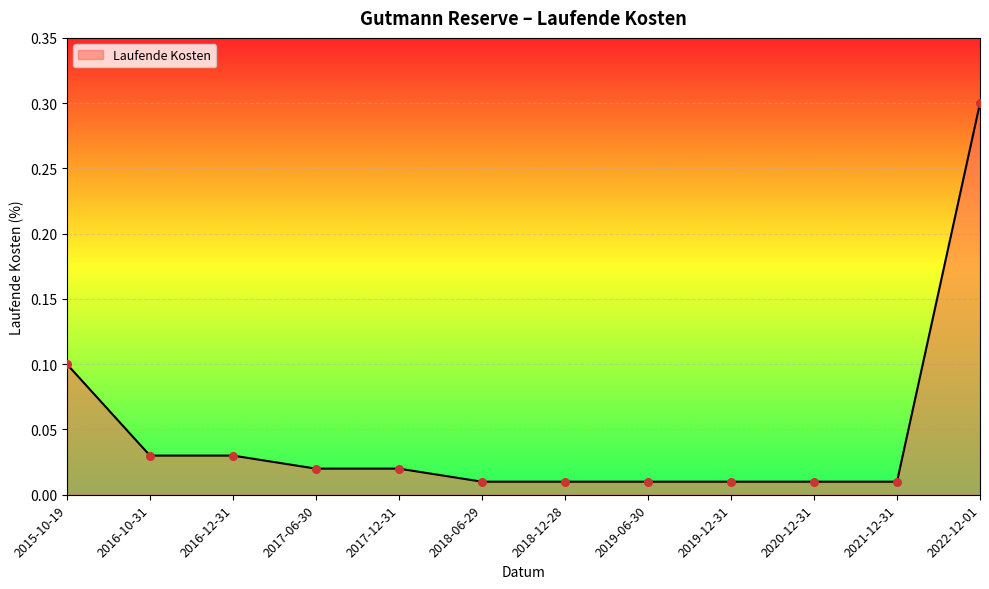

Which has a higher value, 2017-12-31 or 2019-12-31?

2017-12-31